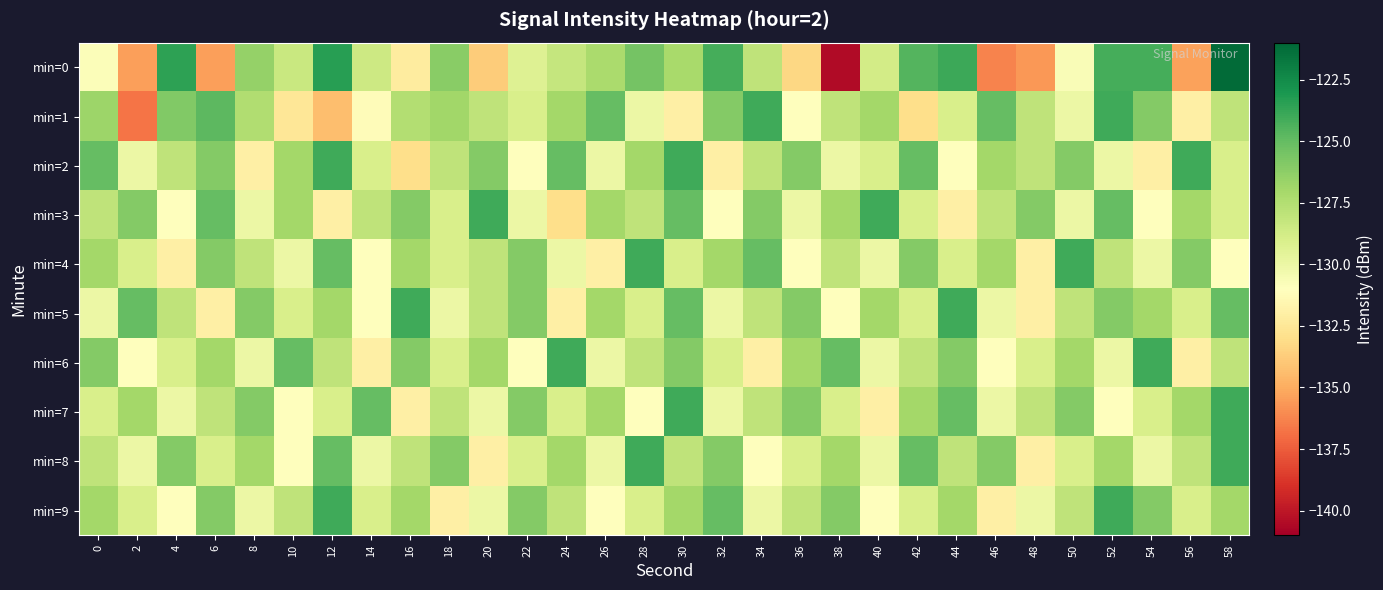

What is the smallest value displayed?

-140.5